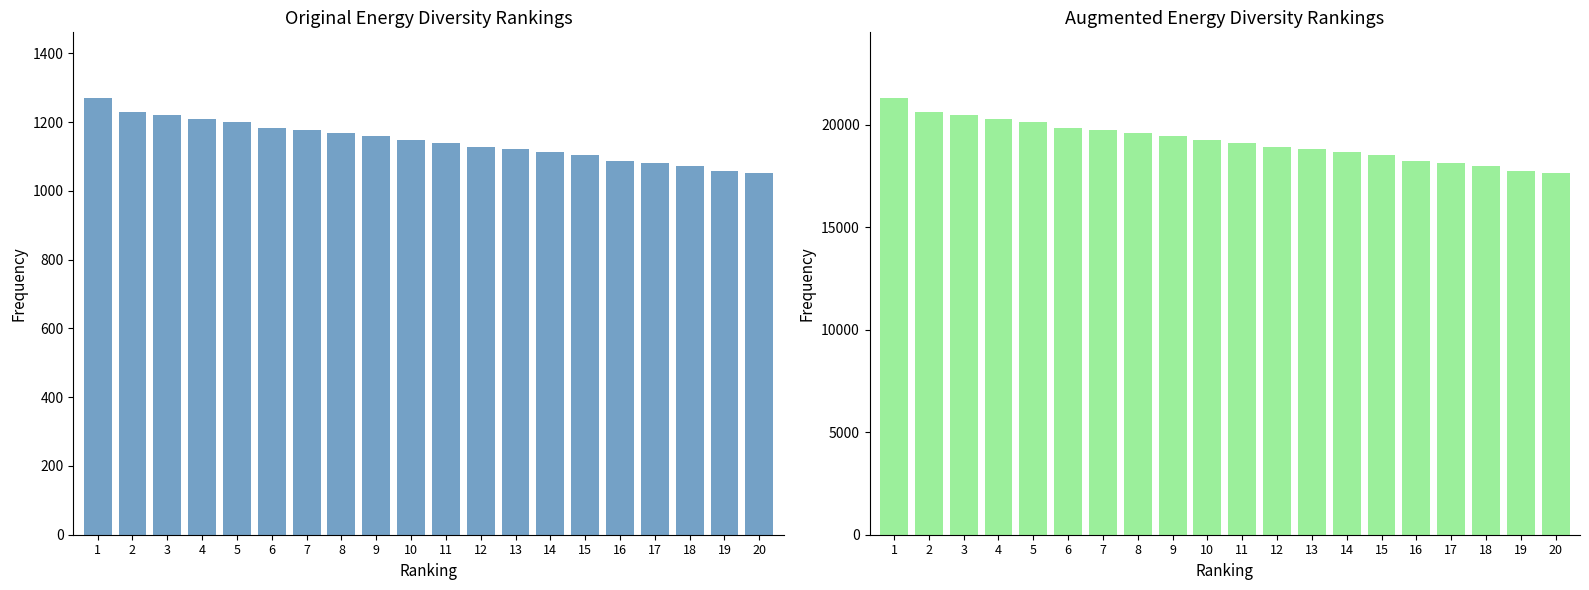

Reading left to right, extract all data points from this chart.

Energy Diversity: 1=1270.6	2=1230.8	3=1220.6	4=1210.4	5=1200.2	6=1183.2	7=1176.4	8=1169.6	9=1159.4	10=1149.2	11=1139.0	12=1128.8	13=1122.0	14=1111.8	15=1105.0	16=1088.0	17=1081.9	18=1071.0	19=1057.4	20=1050.6
Energy Diversity (Augmented): 1=21300.9	2=20634.0	3=20463.0	4=20292.0	5=20121.0	6=19836.0	7=19722.0	8=19608.0	9=19437.0	10=19266.0	11=19095.0	12=18924.0	13=18810.0	14=18639.0	15=18525.0	16=18240.0	17=18137.4	18=17955.0	19=17727.0	20=17613.0